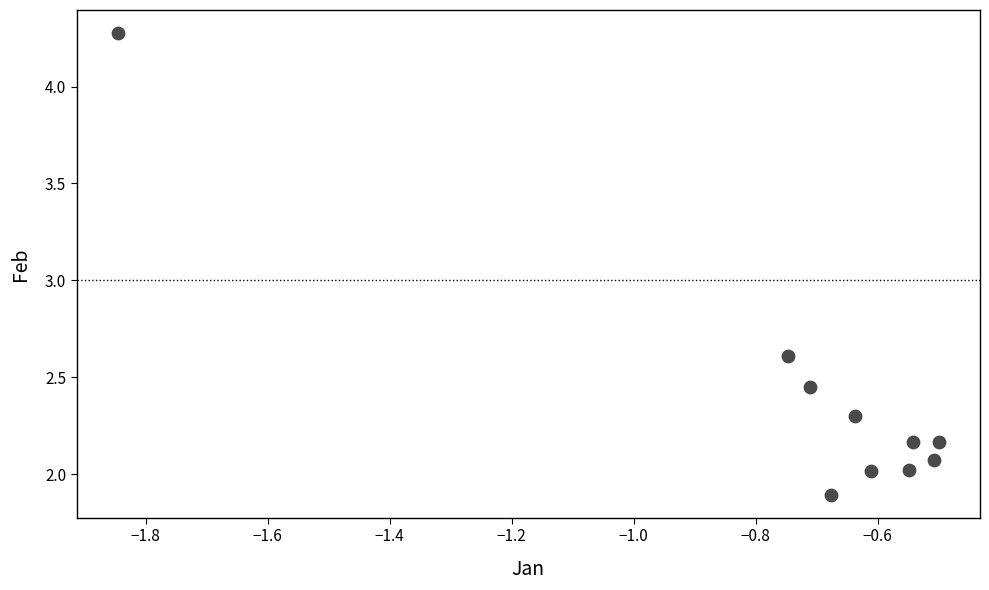

What is the range of X values (max minus min)?

1.3